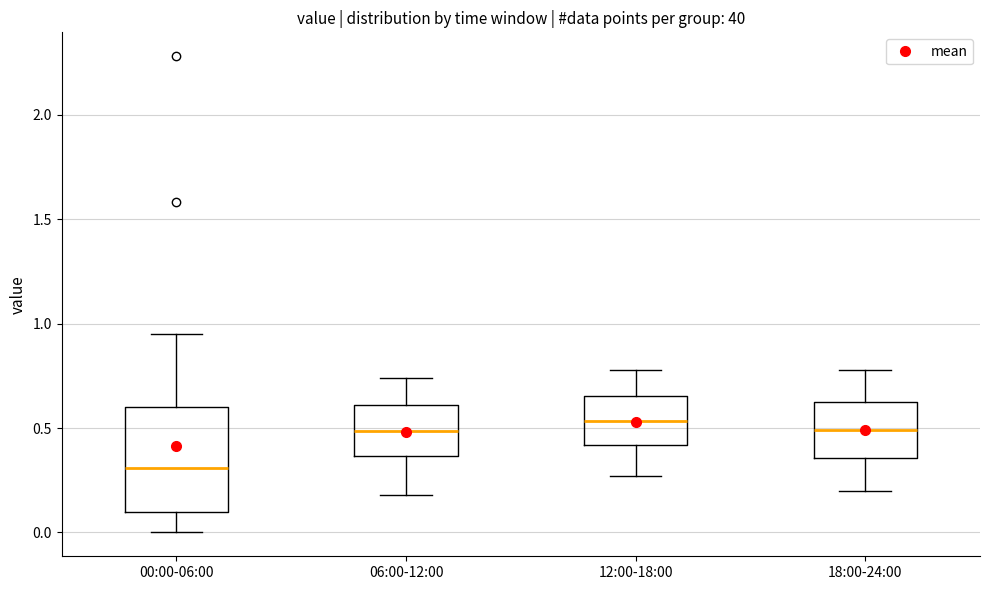

Where does the lower whisker of the box for 12:00-18:00 end on the y-axis? The values are not printed on the chart, so give them approximately, as read against the axis.

0.25